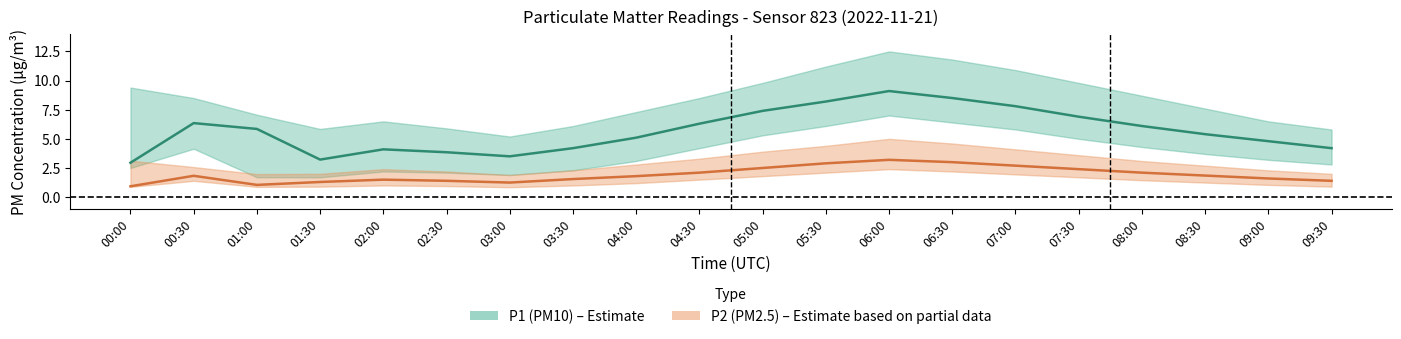

What is the average value of the P2 (PM2.5) series?

1.9